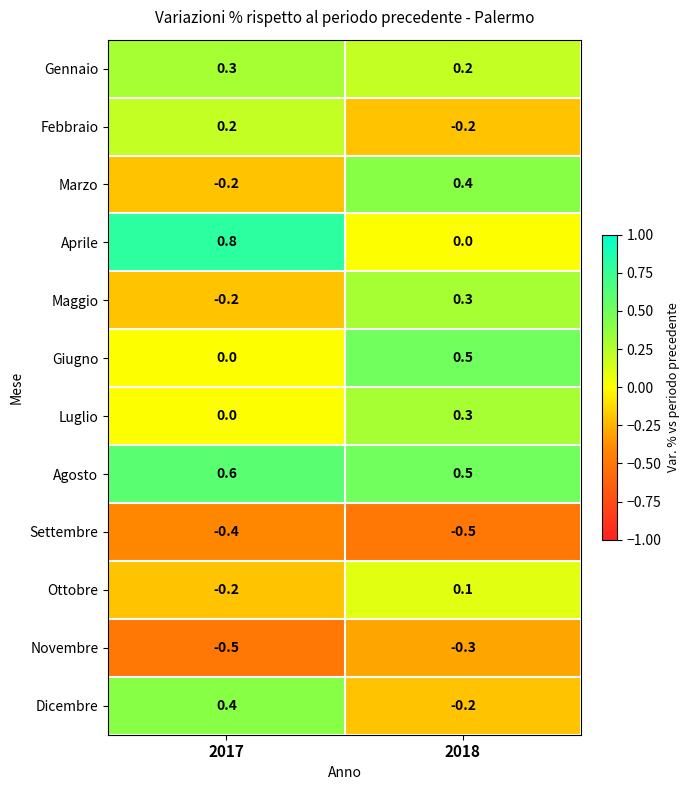

Which series changed the most between 2017 and 2018?

Aprile